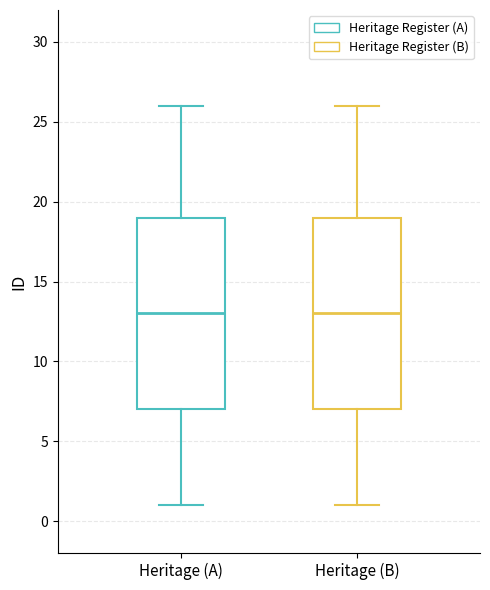

Reading left to right, read every box against the y-axis: the position of its median line, the range the box covers, and the ends of its whiskers. The values are not printed on the chart, so give them approximately, as read against the axis.

Heritage (A): median 13, box 7 to 19, whiskers 1 to 26
Heritage (B): median 13, box 7 to 19, whiskers 1 to 26